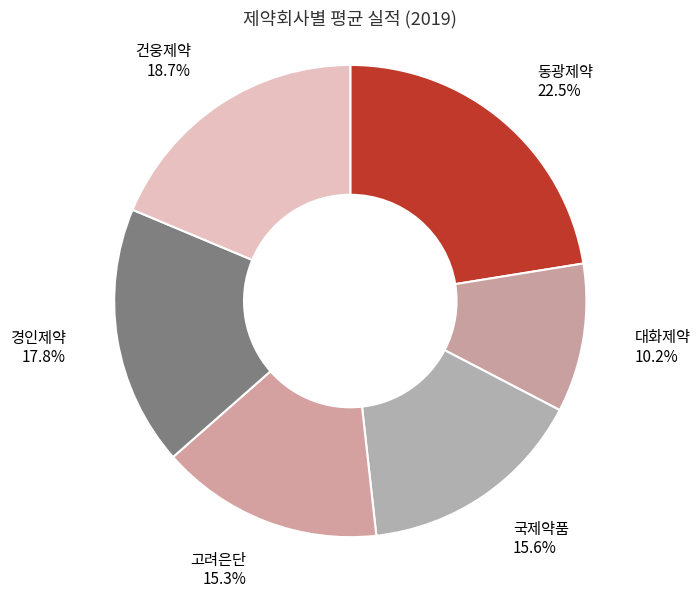

Combined, do 고려은단 and 대화제약 account for over 50%?

No